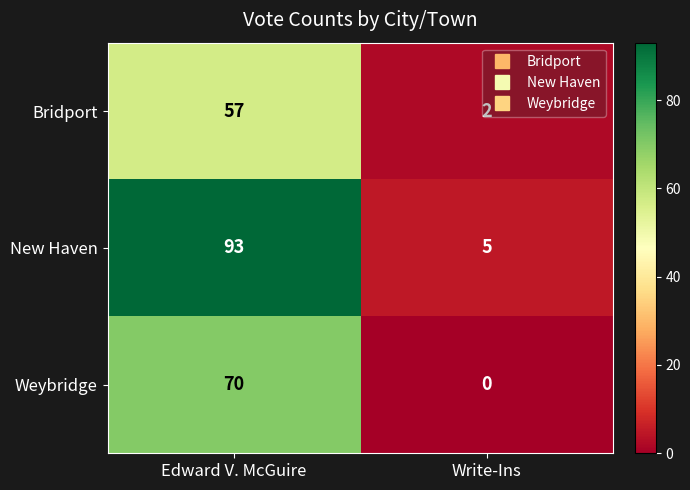

What is the spread (max minus min) of values at Write-Ins?

5